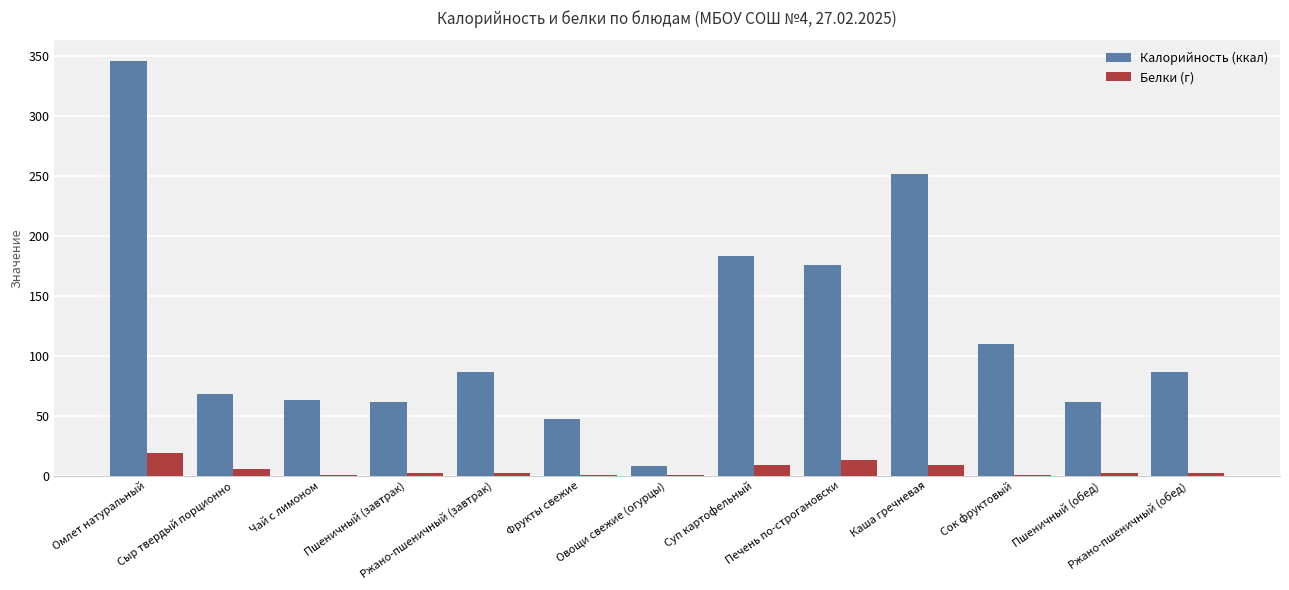

What are all the series names shown in the legend?

Калорийность (ккал), Белки (г)